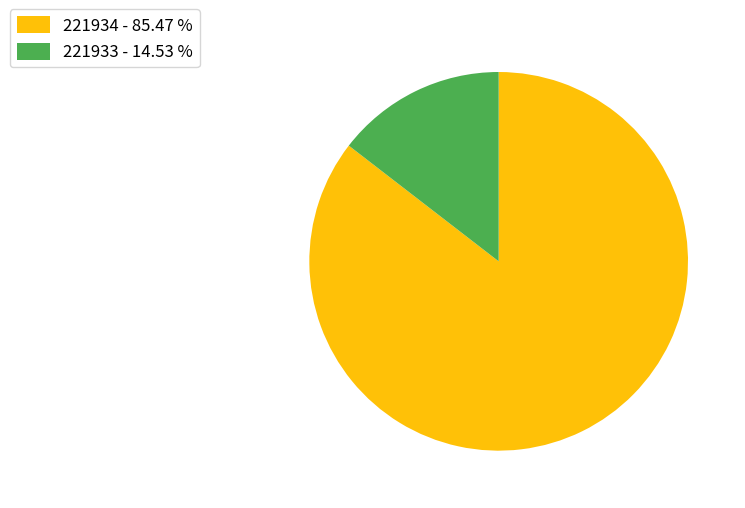

What is the ratio of the value at 221934 - 85.47 % to the value at 221933 - 14.53 %?

5.9